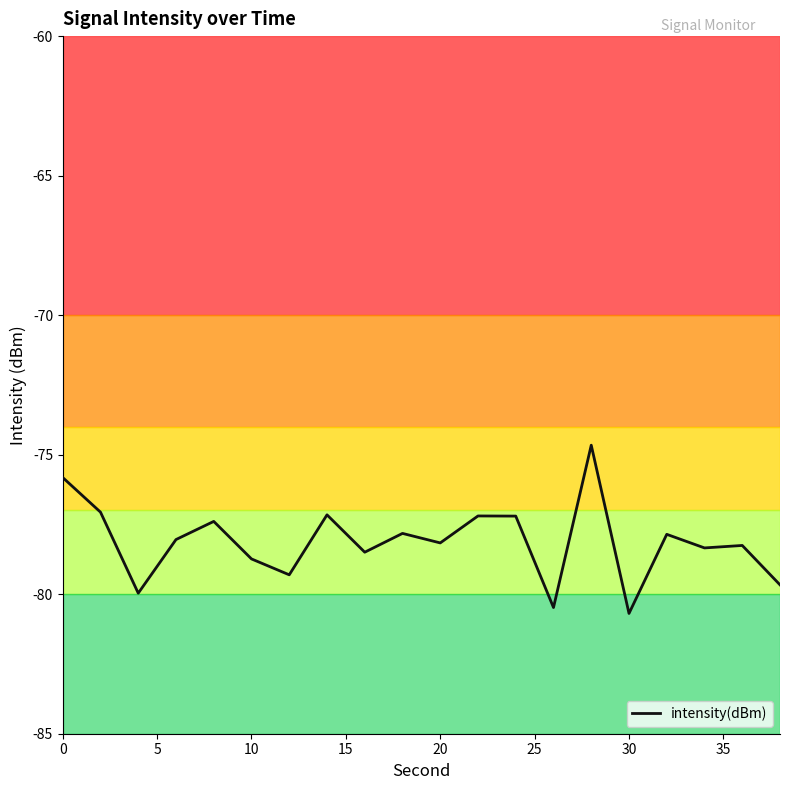

What is the maximum value shown in the chart?

-74.7